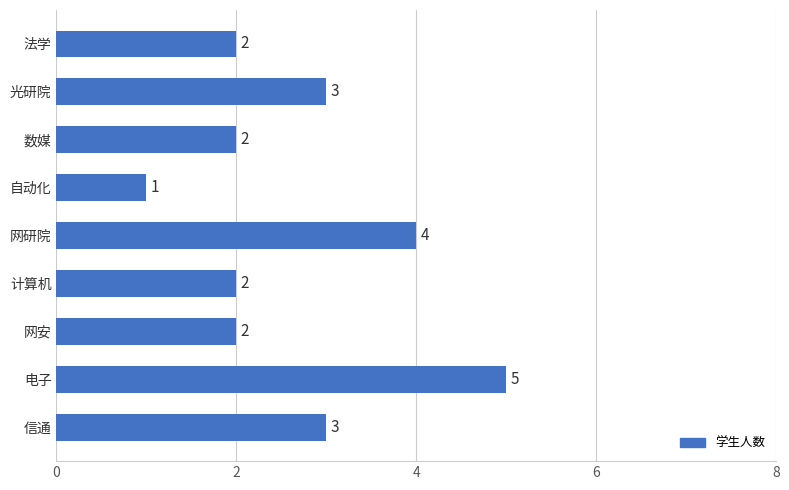

How many categories are shown in the chart?

9